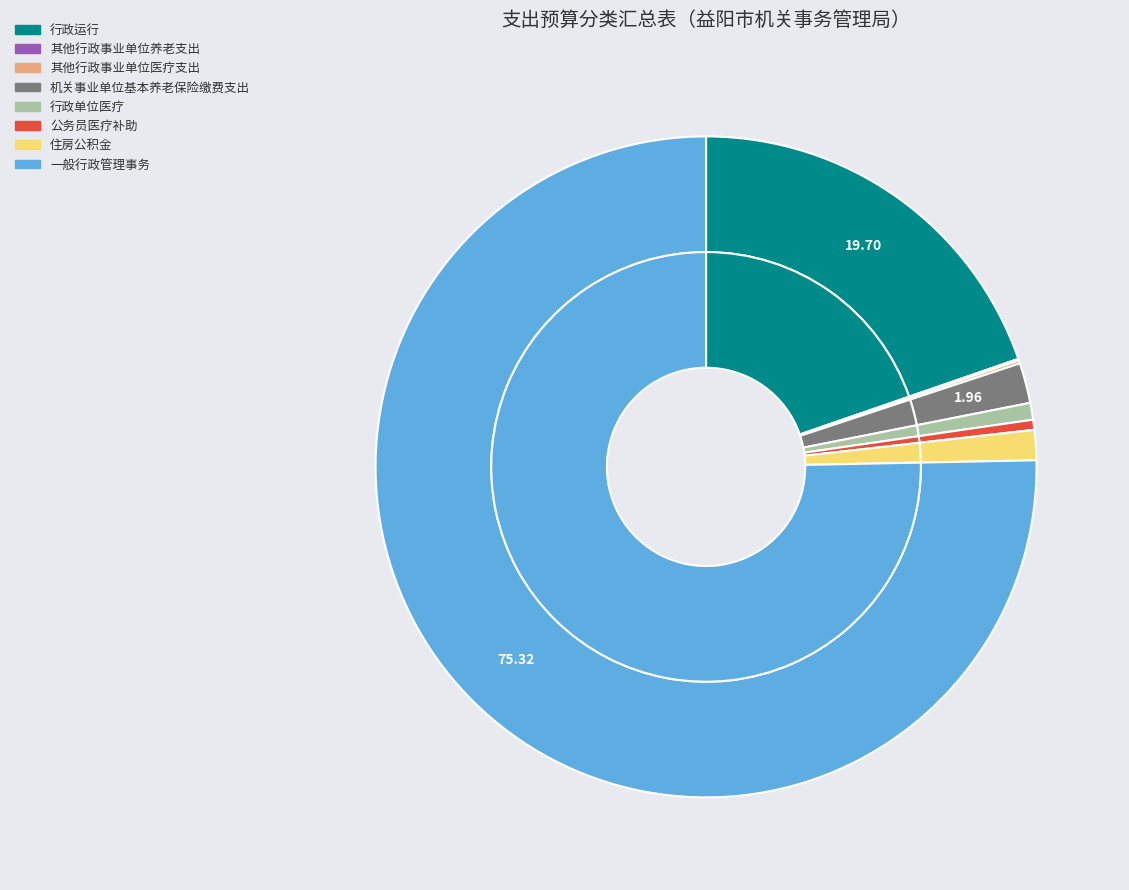

What percentage is the 机关事业单位基本养老保险缴费支出 slice, to the nearest percent?

2%